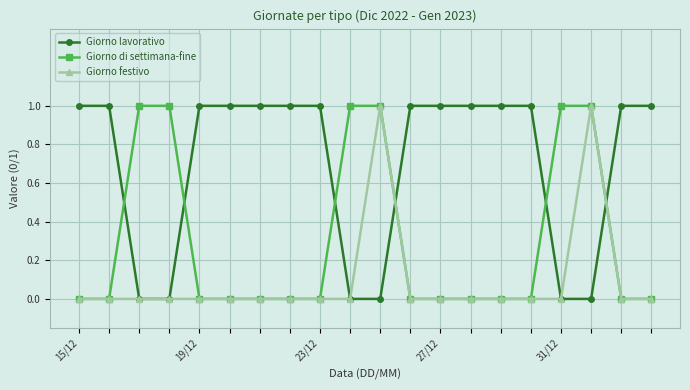

What is the value of the Giorno lavorativo point at the 12th from the left?

1